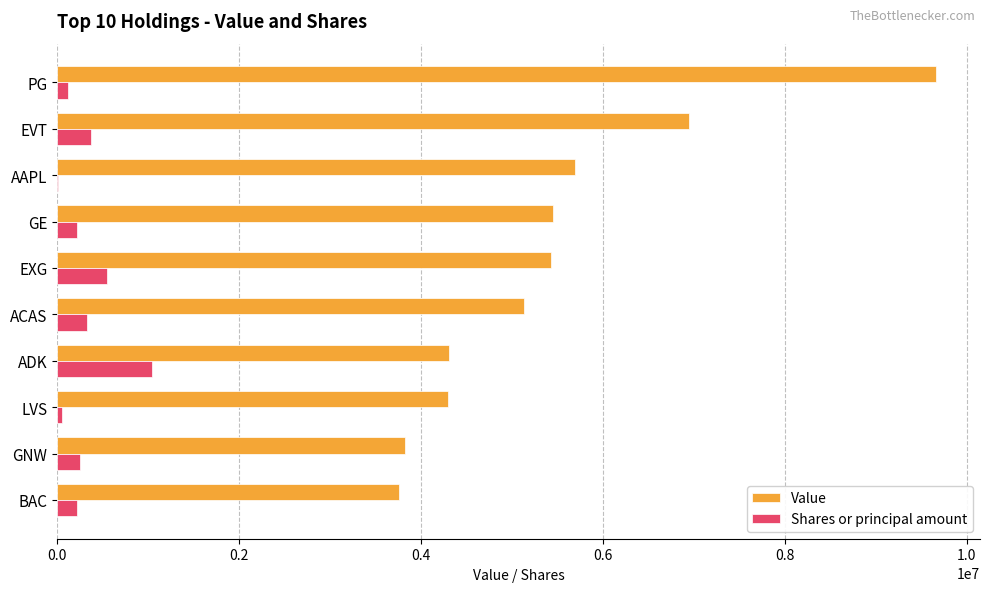

At which label is Value closest to 6712500?

EVT